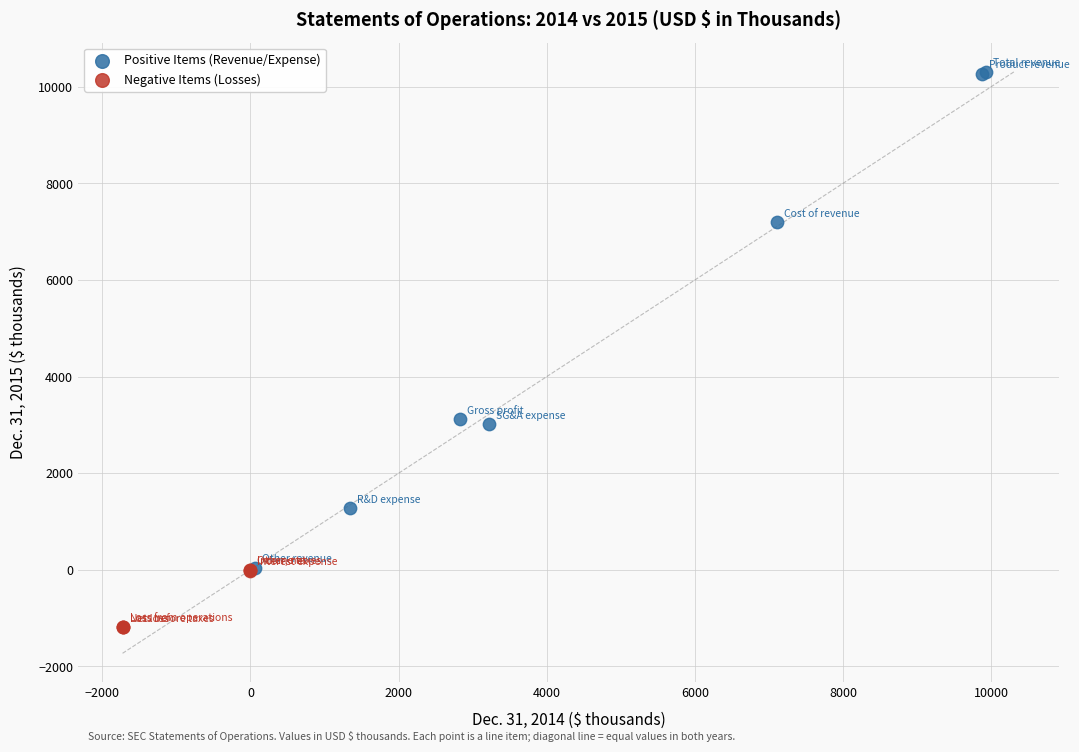

Which series contains the highest Y value?

Positive Items (Revenue/Expense)